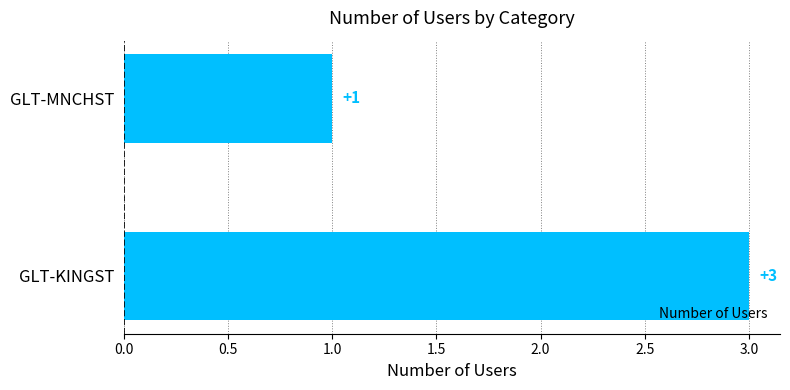

Reading bottom to top, list all the values displayed in this chart.

GLT-KINGST=3	GLT-MNCHST=1